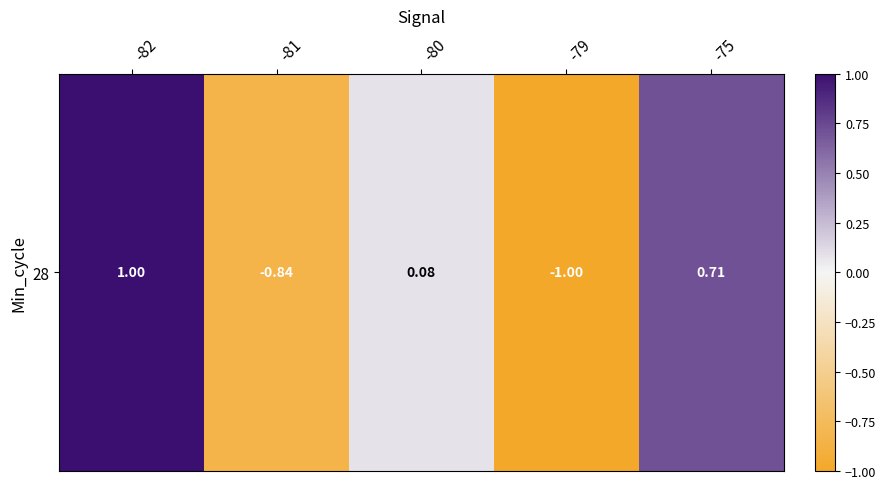

How many data points are less than 0?

2